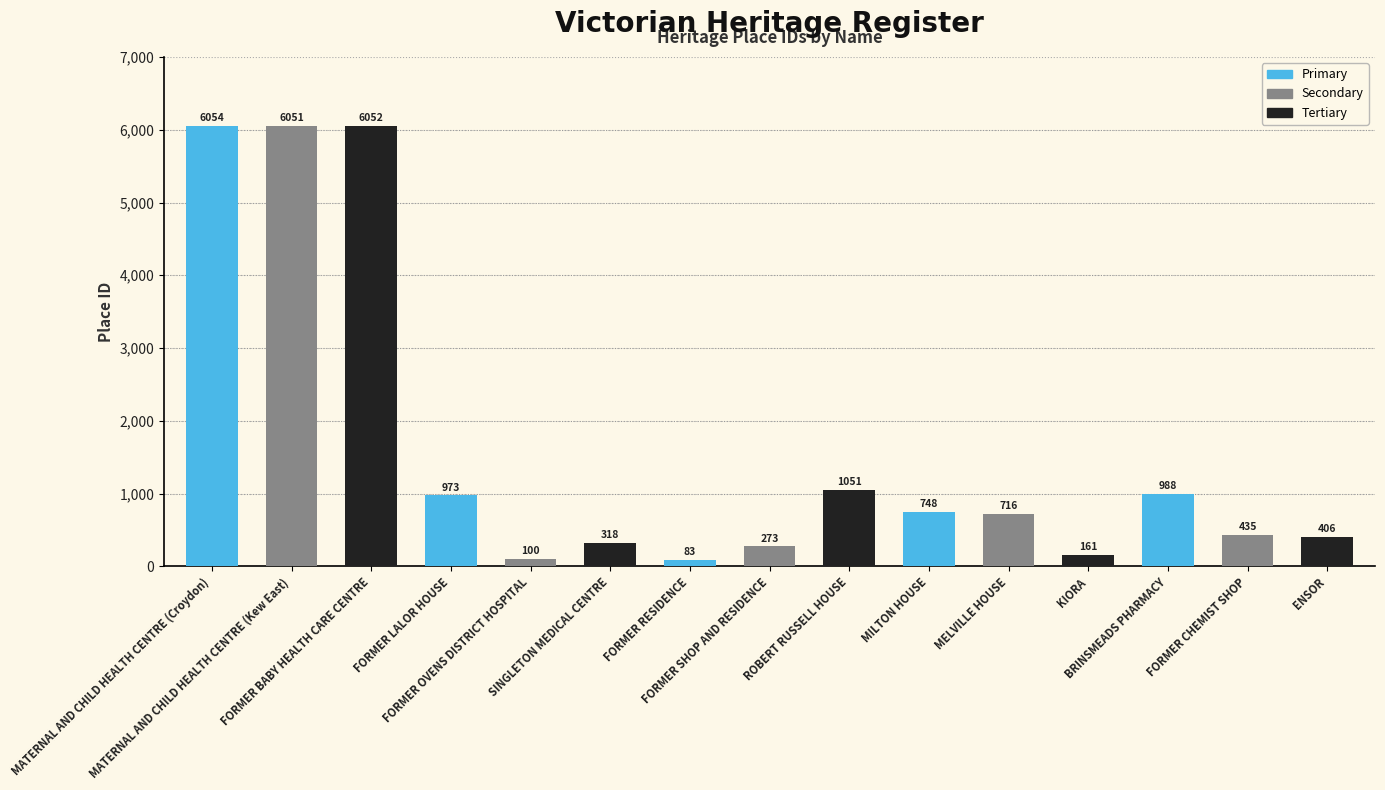

What is the change in value from FORMER OVENS DISTRICT HOSPITAL to ROBERT RUSSELL HOUSE?

+951